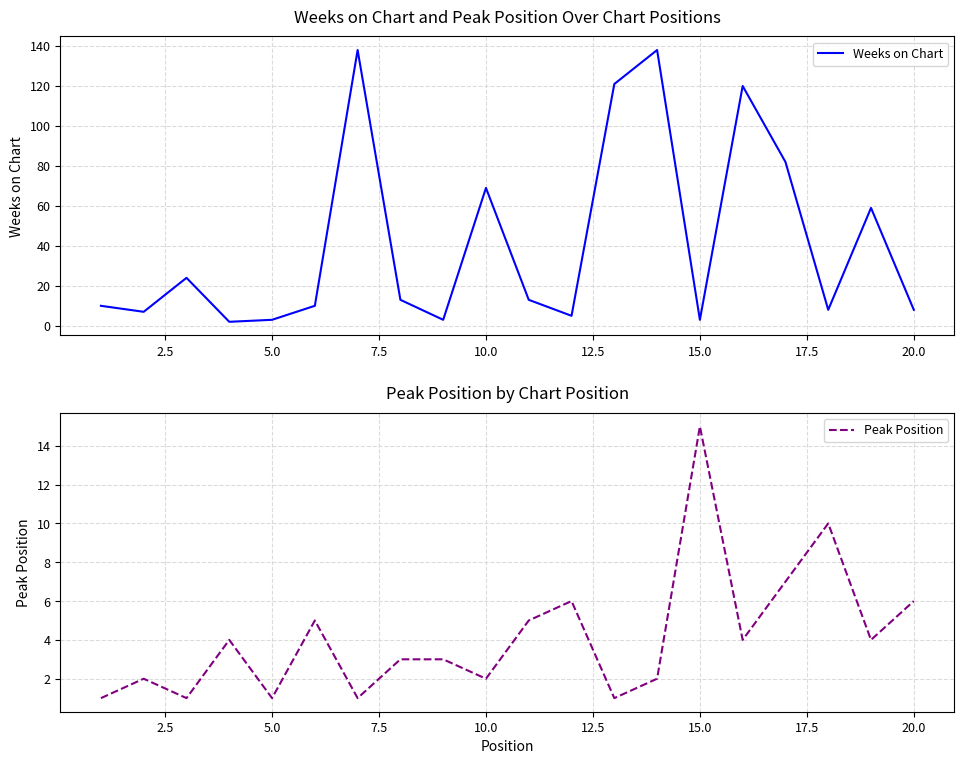

What is the difference between the Weeks on Chart values at 5.0 and 10.0?

66